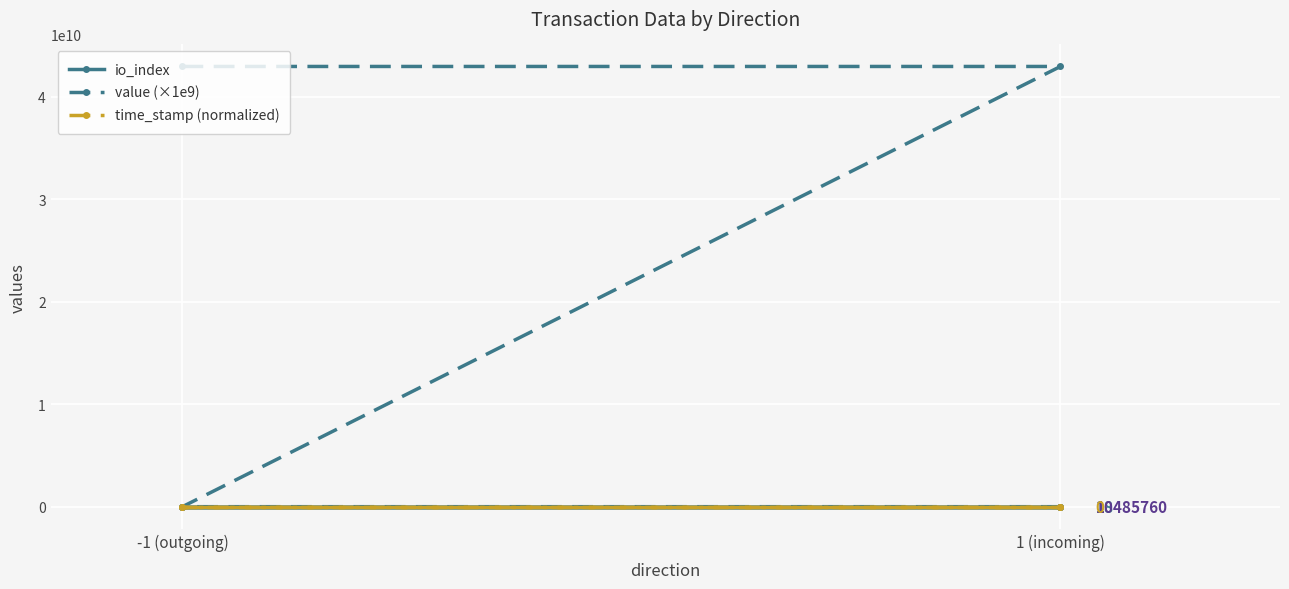

True or false: time_stamp (normalized) and value (×1e9) intersect in this chart.

False